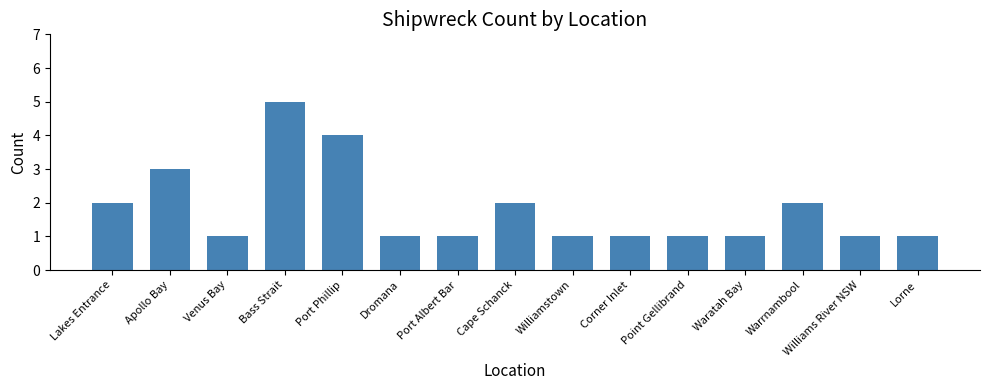

Which label corresponds to the largest value in the chart?

Bass Strait